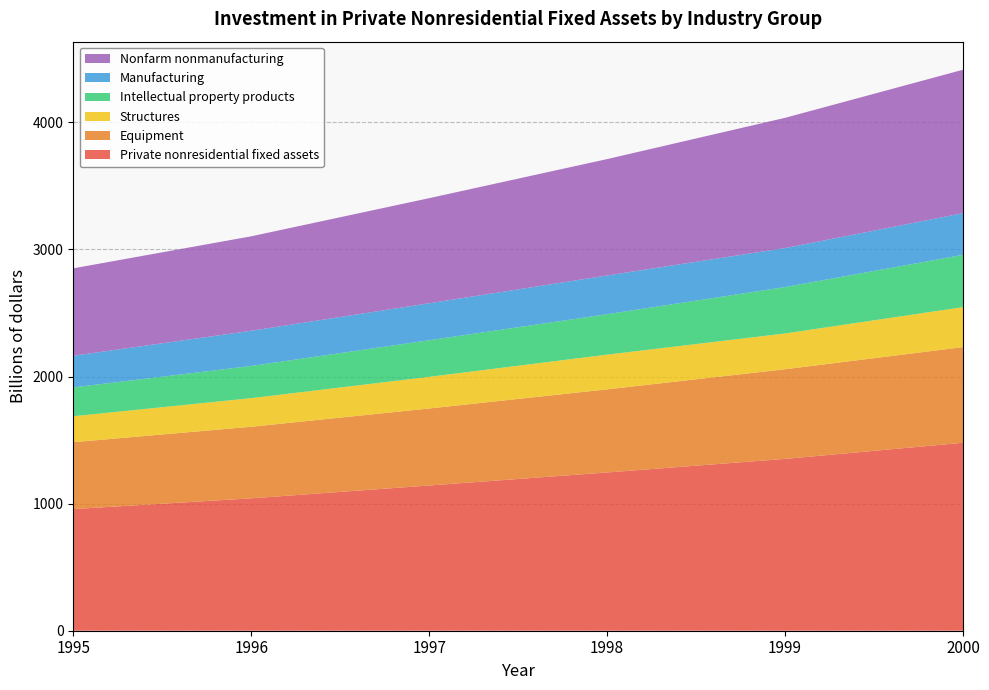

Reading left to right, what are all the values shown in this chart?

Private nonresidential fixed assets: 957.2	1041.6	1142.8	1245.2	1352.0	1478.8
Equipment: 526.2	563.2	605.7	653.9	705.4	752.8
Structures: 204.1	225.1	249.1	273.2	281.5	314.7
Intellectual property products: 226.8	253.3	288.0	318.1	365.1	411.3
Manufacturing: 249.0	276.9	290.9	304.7	306.8	327.8
Nonfarm nonmanufacturing: 688.0	743.1	826.9	915.7	1024.7	1128.6